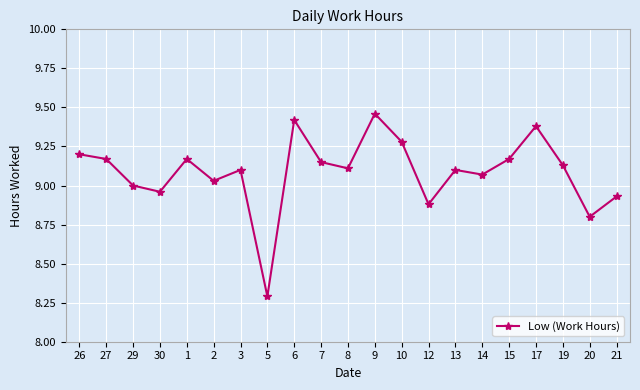

True or false: the data shows 9.0 at 29.

True